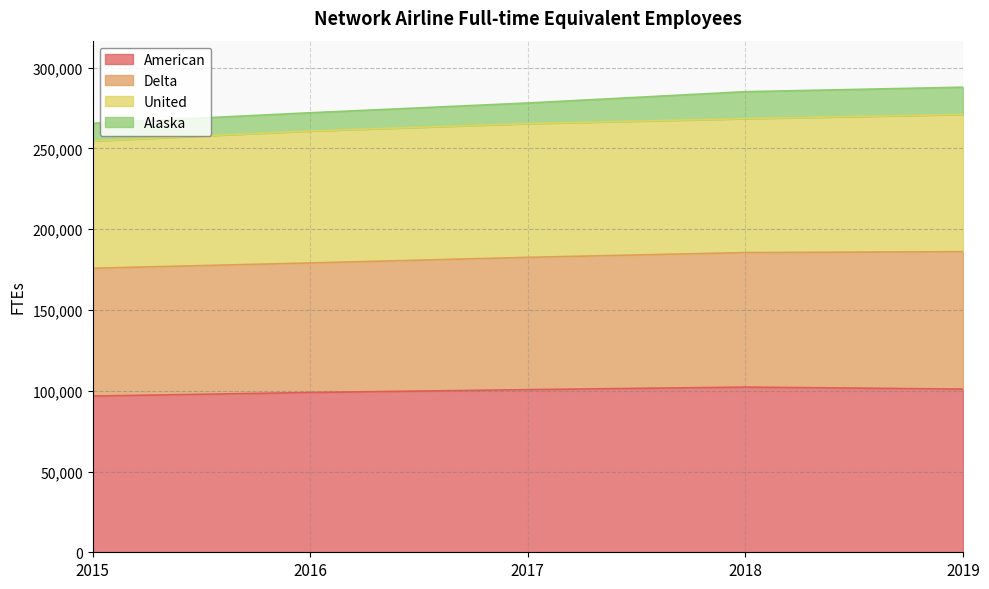

What is the difference between the maximum and second lowest values in the American series?

3342